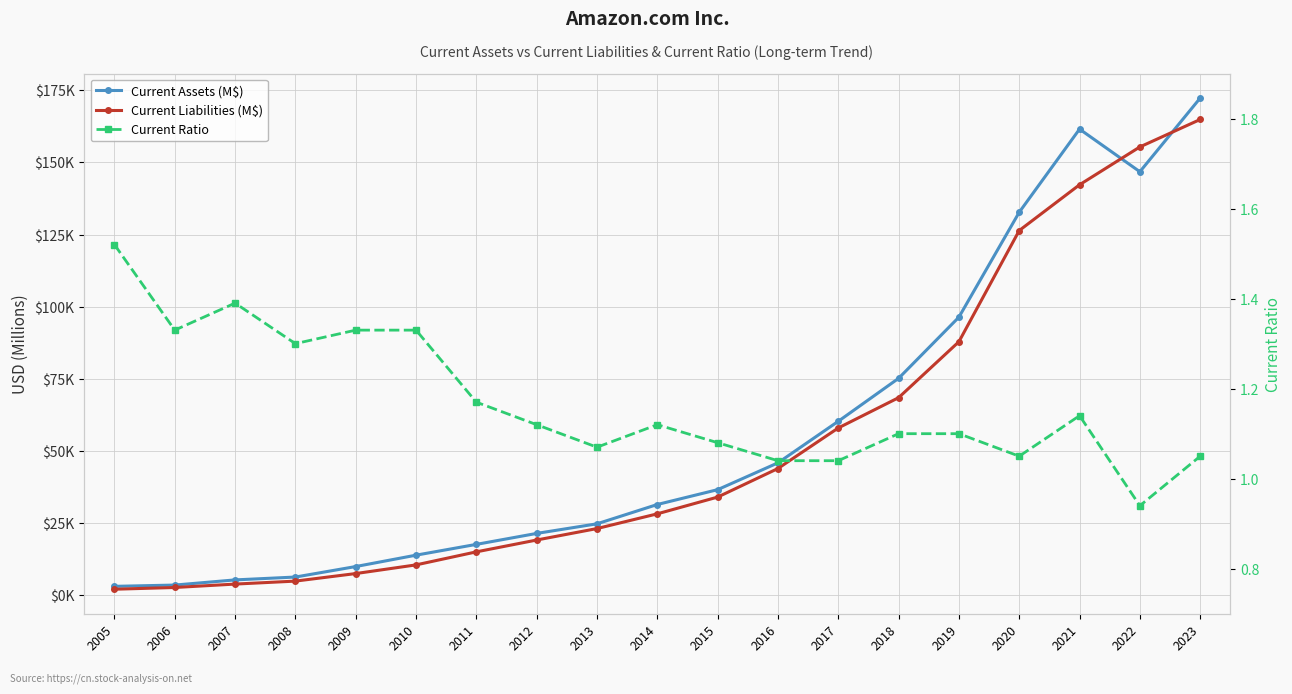

Reading right to left, transcribe all the data shown in this chart.

Current Assets (M$): 172351.0	146791.0	161580.0	132733.0	96334.0	75101.0	60197.0	45781.0	36474.0	31327.0	24625.0	21296.0	17490.0	13747.0	9797.0	6157.0	5164.0	3373.0	2929.0
Current Liabilities (M$): 164917.0	155393.0	142266.0	126385.0	87812.0	68391.0	57883.0	43816.0	33899.0	28089.0	22980.0	19002.0	14896.0	10372.0	7364.0	4746.0	3714.0	2532.0	1929.0
Current Ratio: 1.1	0.9	1.1	1.1	1.1	1.1	1.0	1.0	1.1	1.1	1.1	1.1	1.2	1.3	1.3	1.3	1.4	1.3	1.5